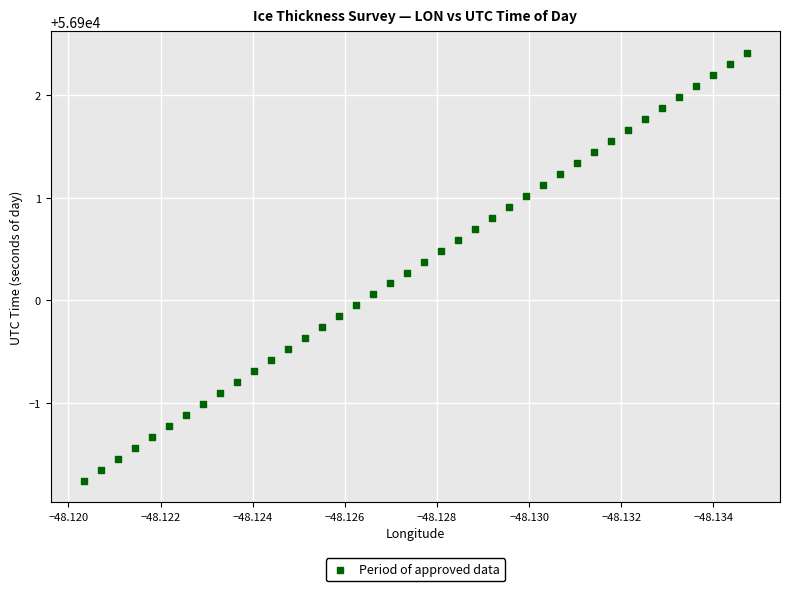

Count the number of points in this scatter plot.

40